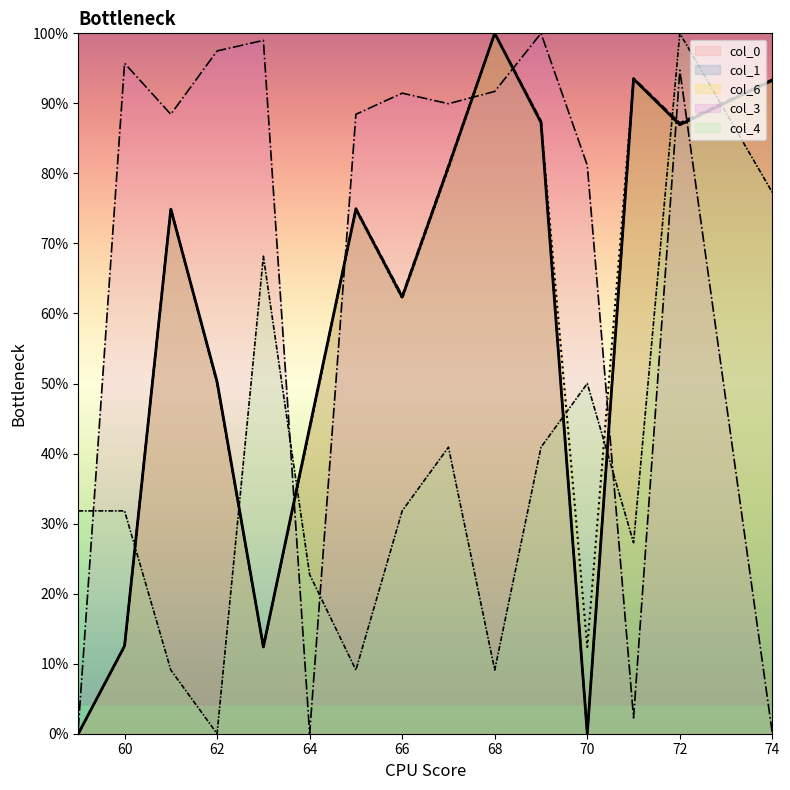

At which category does col_3 reach its first local peak?

60